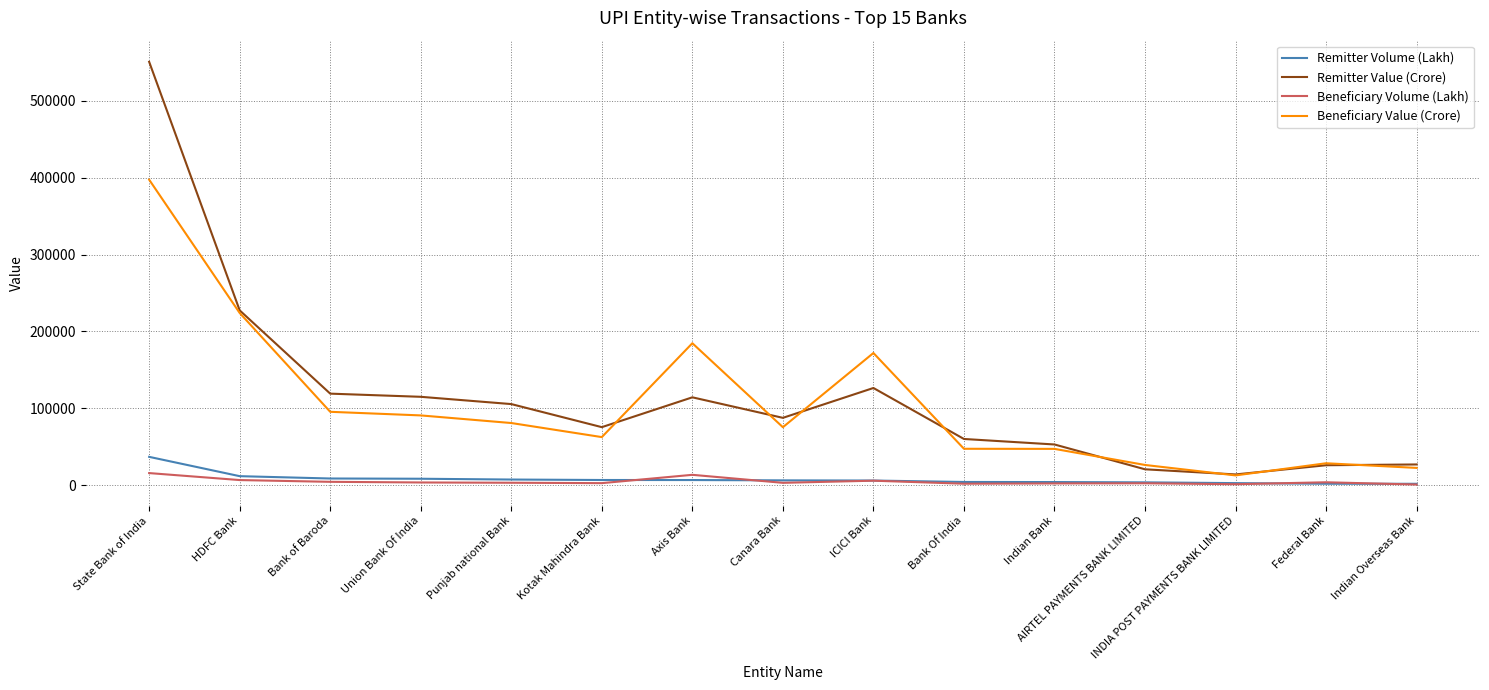

The value of Beneficiary Value (Crore) at Punjab national Bank is 80960.7. True or false?

True